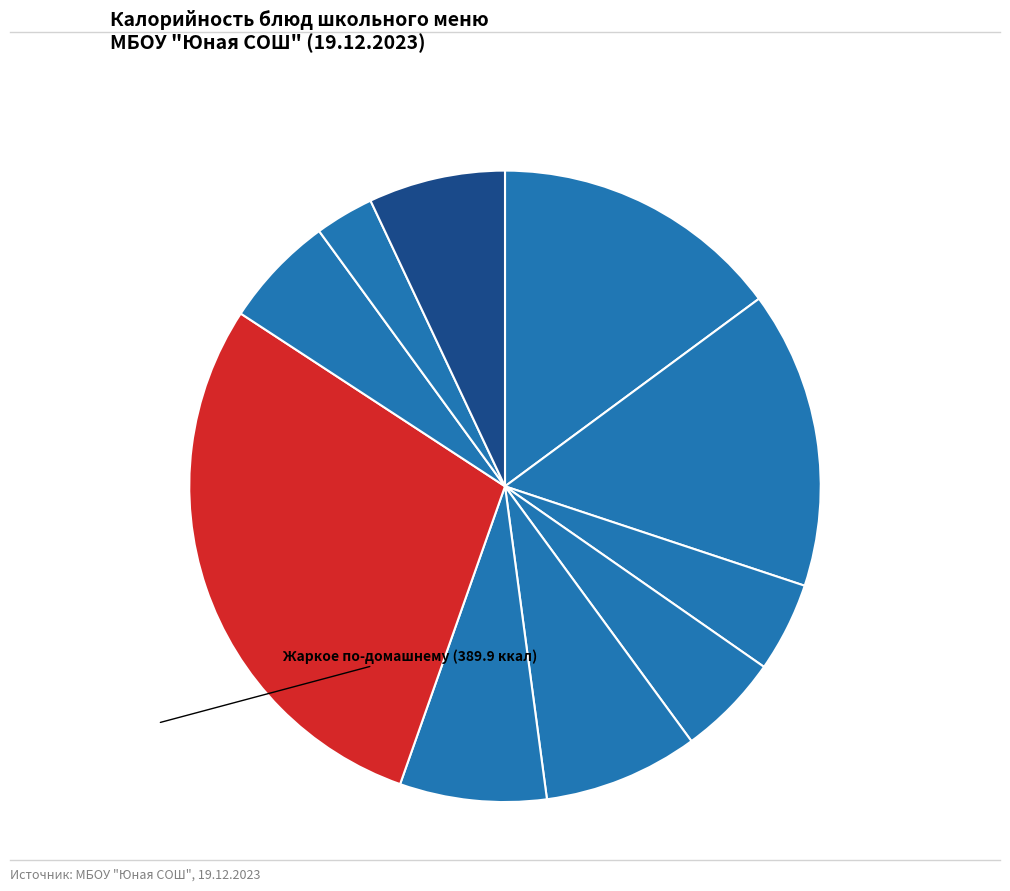

Which slice is the smallest?

Хлеб ржаной